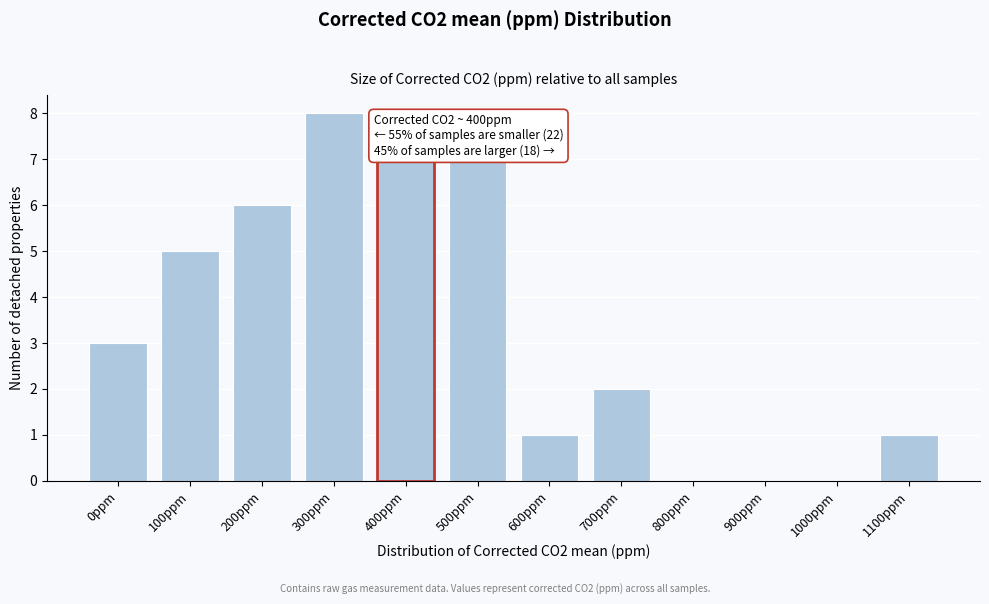

Reading left to right, what are all the values shown in this chart?

0ppm=3	100ppm=5	200ppm=6	300ppm=8	400ppm=7	500ppm=7	600ppm=1	700ppm=2	800ppm=0	900ppm=0	1000ppm=0	1100ppm=1